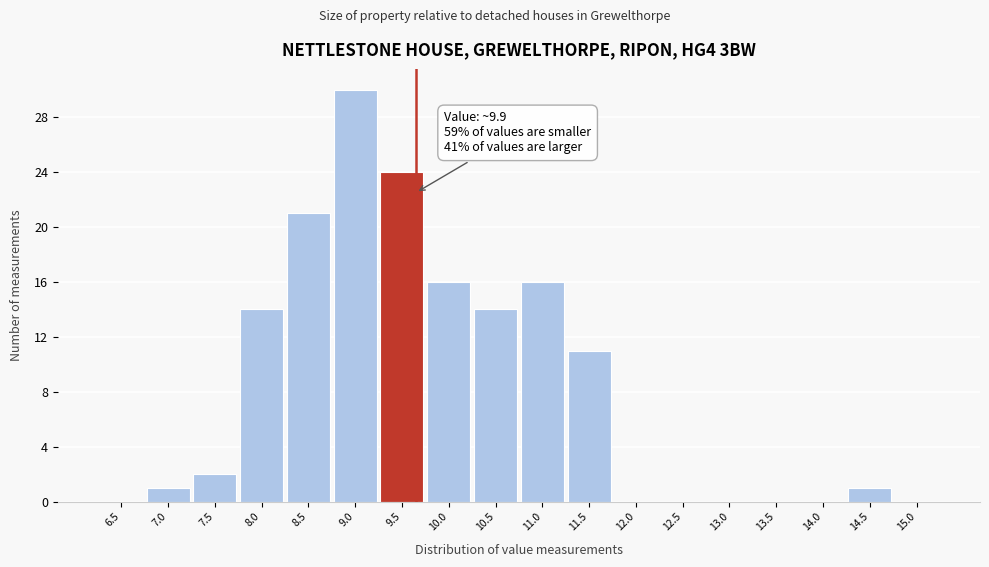

Reading left to right, list all the values displayed in this chart.

6.5=0	7.0=1	7.5=2	8.0=14	8.5=21	9.0=30	9.5=24	10.0=16	10.5=14	11.0=16	11.5=11	12.0=0	12.5=0	13.0=0	13.5=0	14.0=0	14.5=1	15.0=0